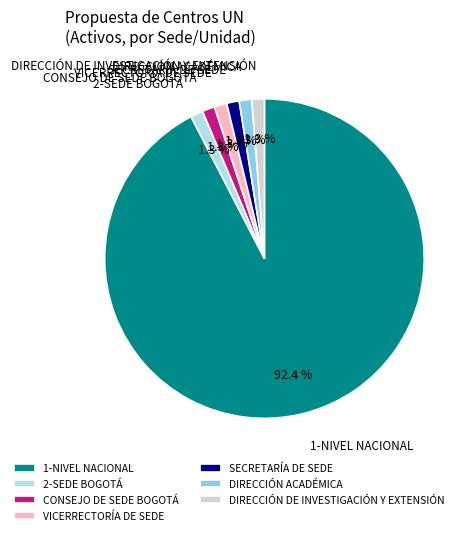

What is the majority slice?

1-NIVEL NACIONAL